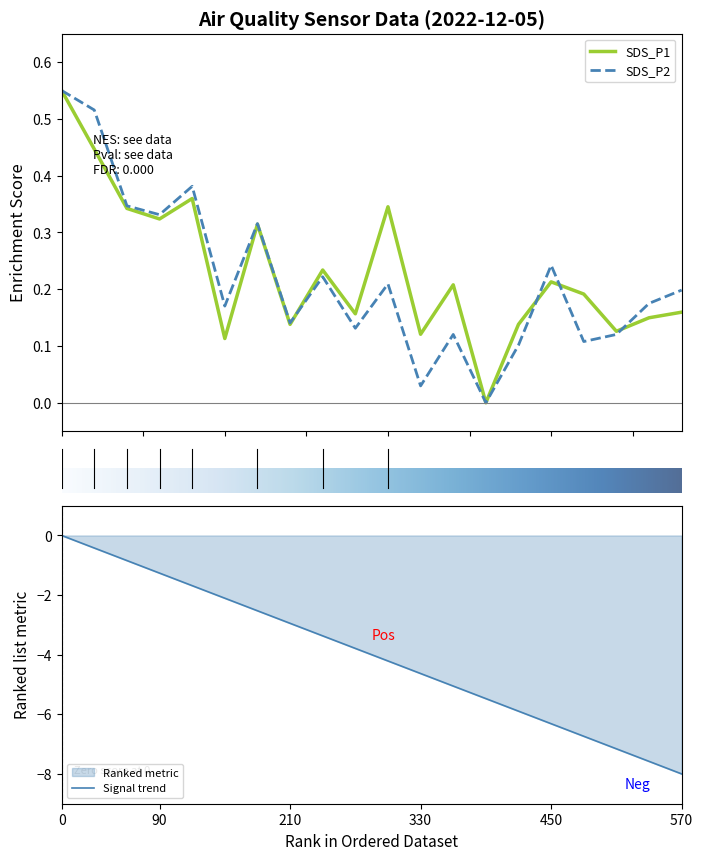

The Signal trend series shows -4.6 at 330. True or false?

True